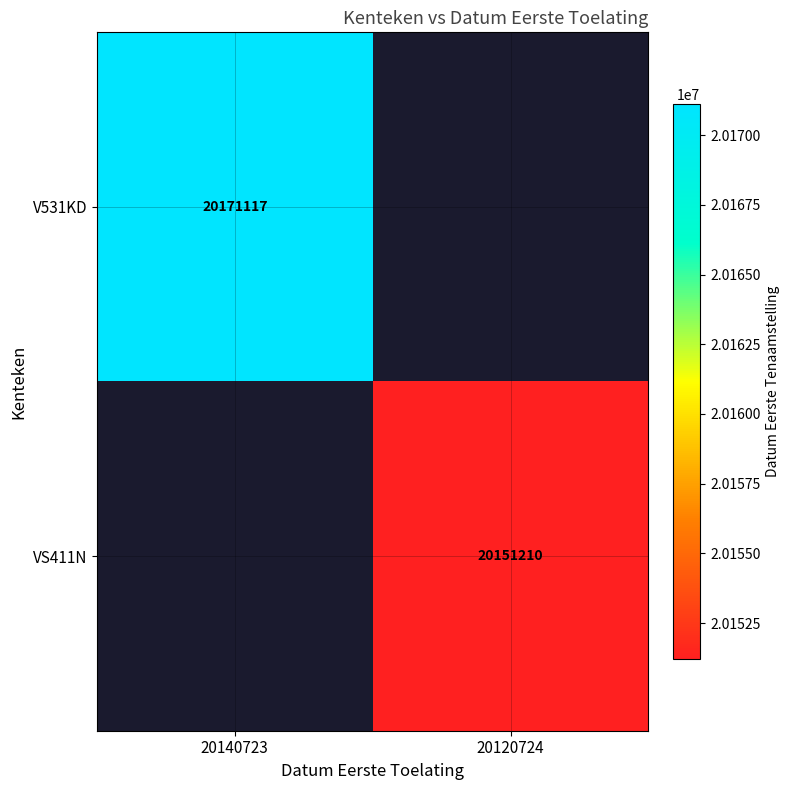

True or false: V531KD has a value of 10695920 at 20140723.

False